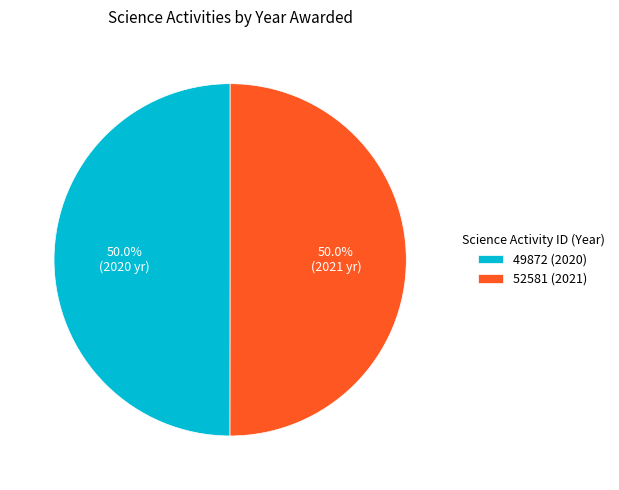

Is it true that 49872 (2020) is 42% of the pie?

False